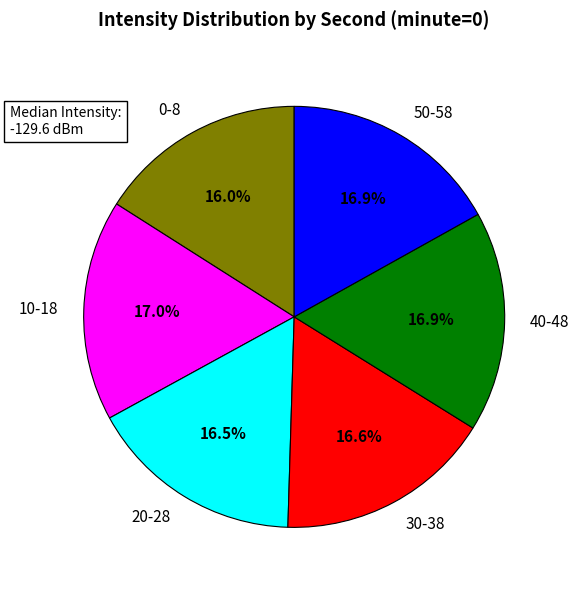

Does any single category account for the majority?

No